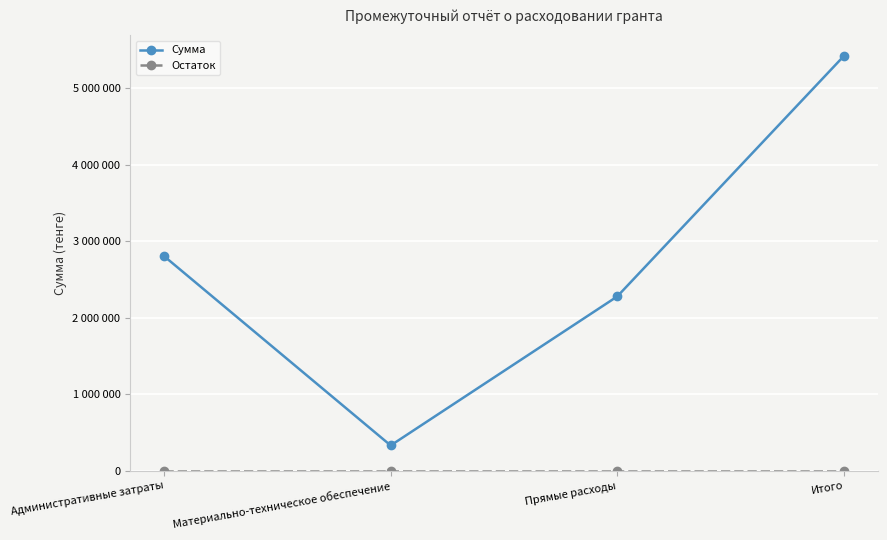

Does the chart have visible grid lines?

Yes